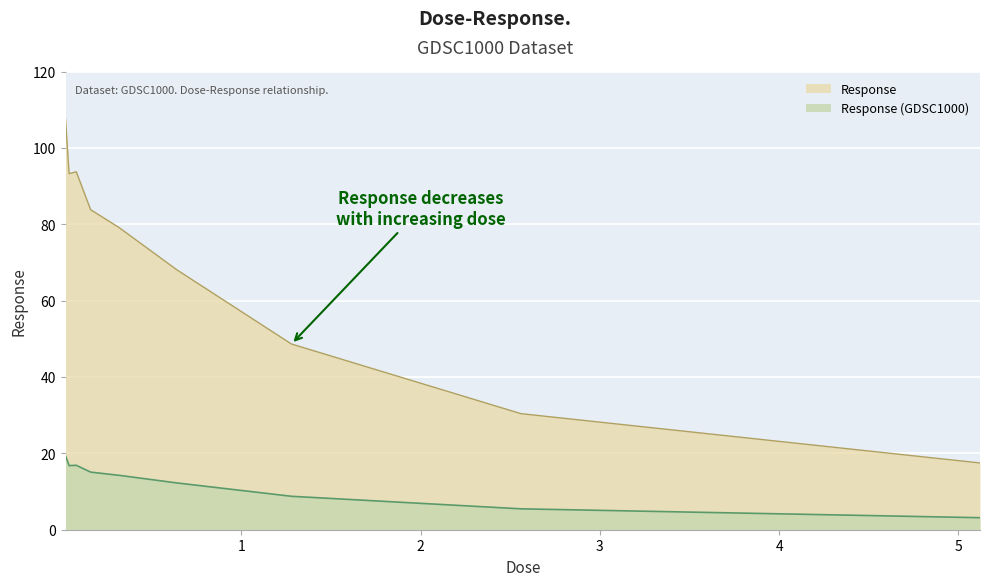

At which category does the data reach its first local valley?

0.04